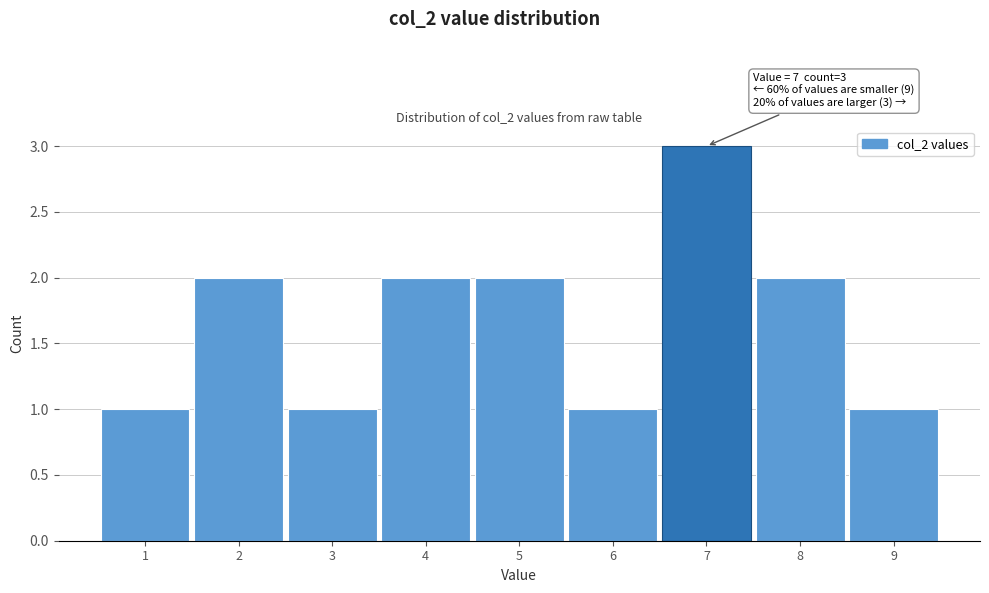

Which range on the x-axis has the tallest bar?

6.5 to 7.5